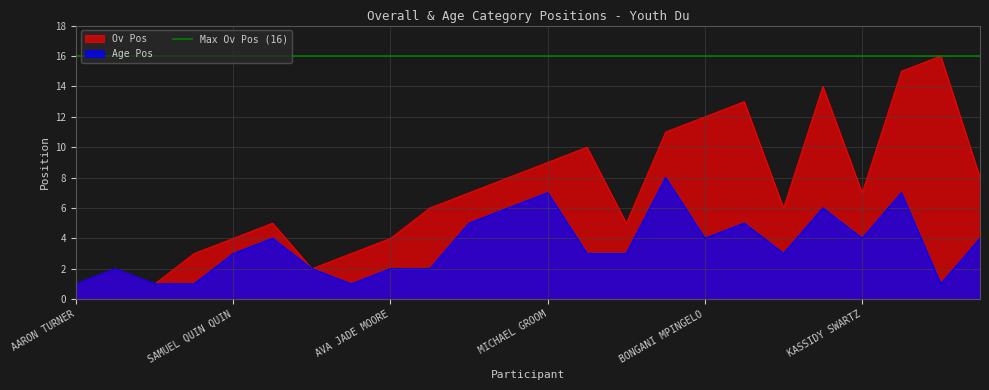

Which series has the widest spread of values?

Ov Pos